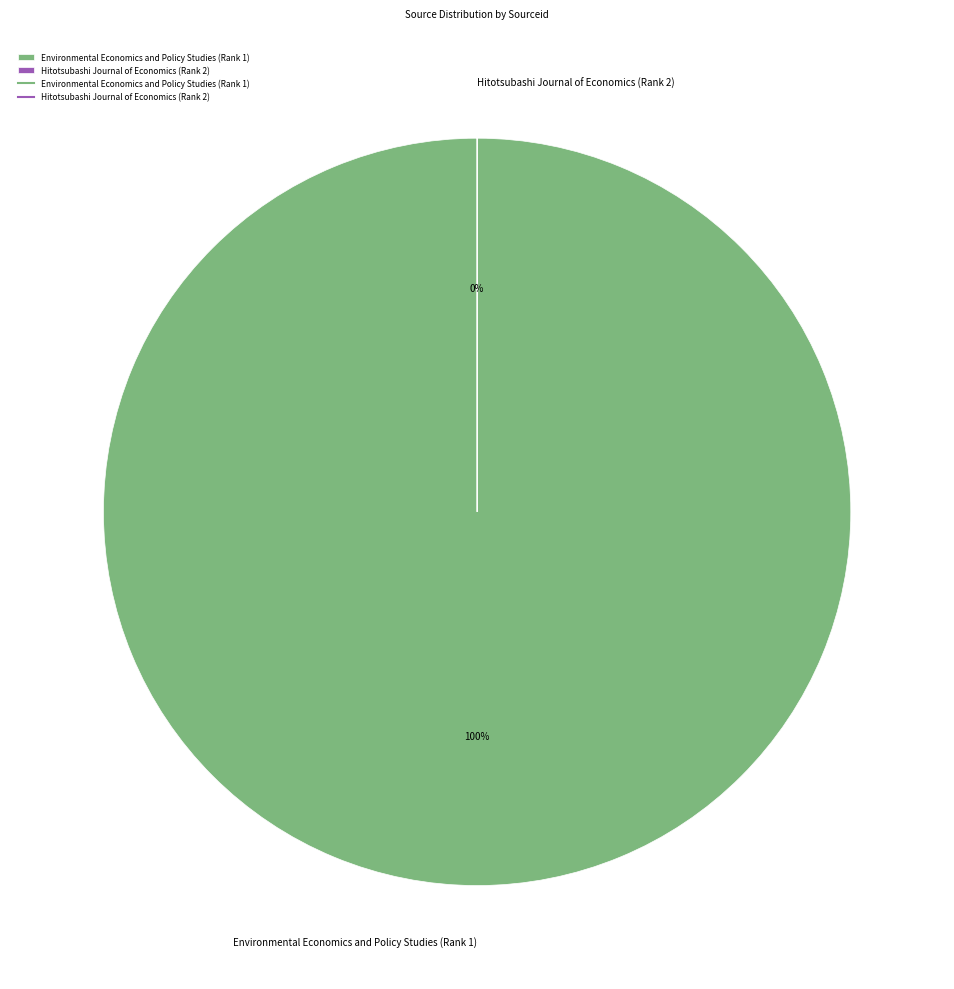

Is there any slice that represents more than half of the pie?

Yes